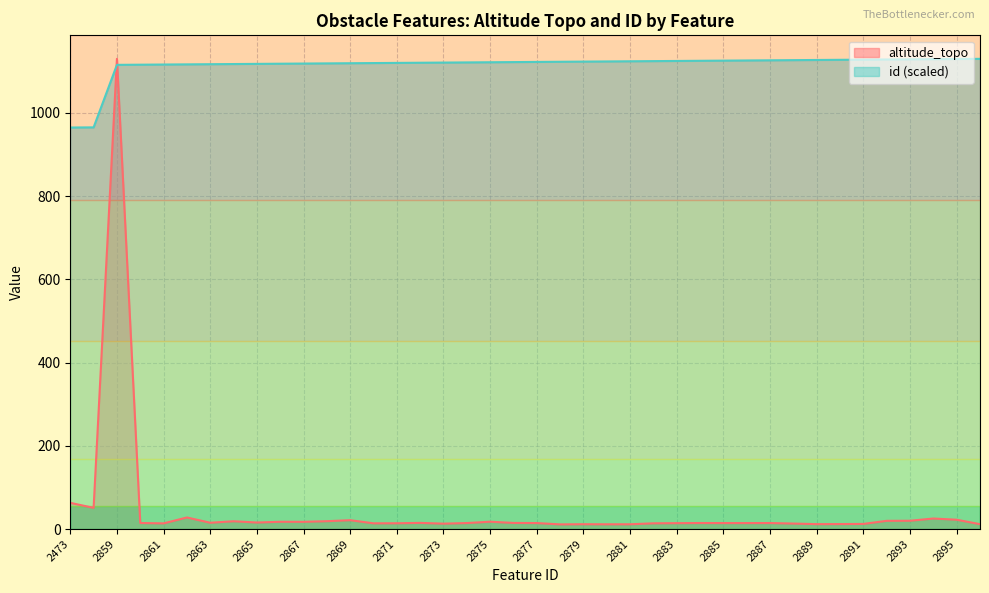

What is the value of the altitude_topo point at the 28th from the left?

14.5